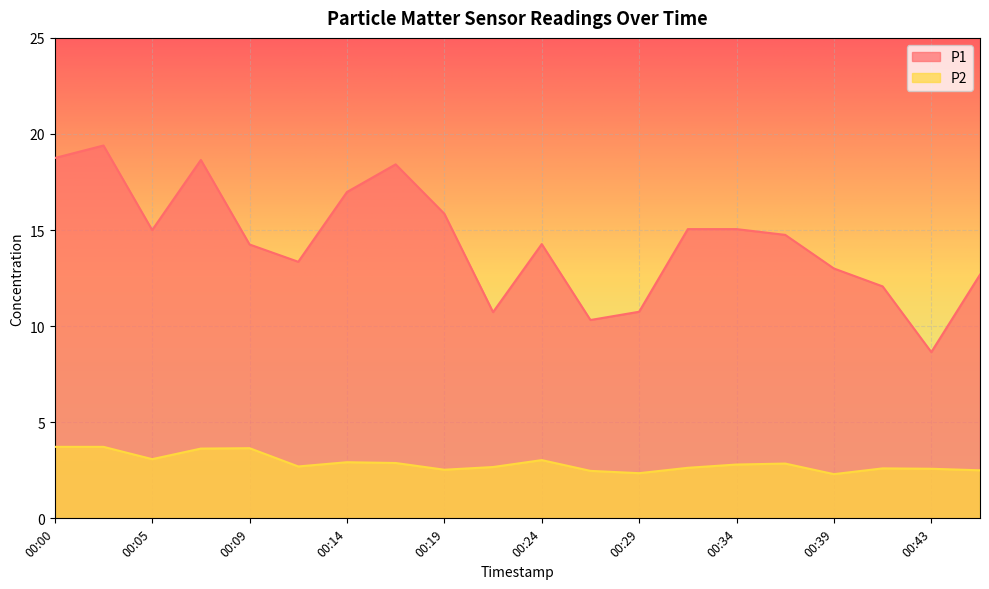

What are all the series names shown in the legend?

P1, P2